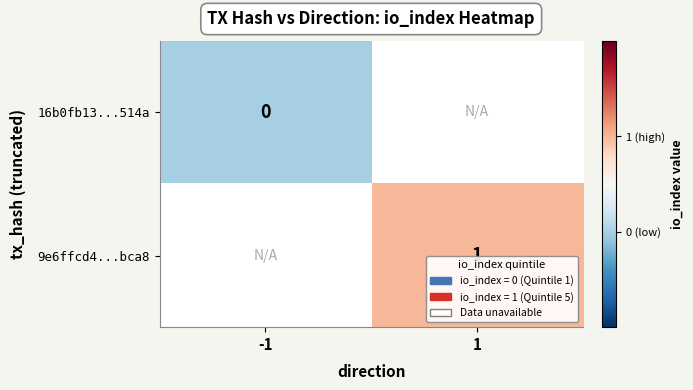

Is the value of 9e6ffcd4...bca8 at 1 greater than the value of 16b0fb13...514a at -1?

Yes